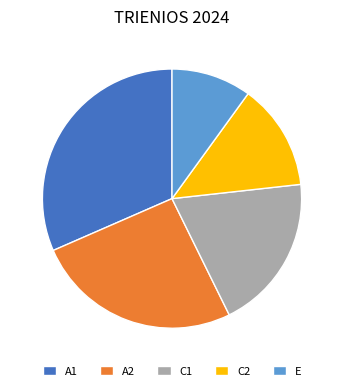

What is the largest slice in the pie chart?

A1